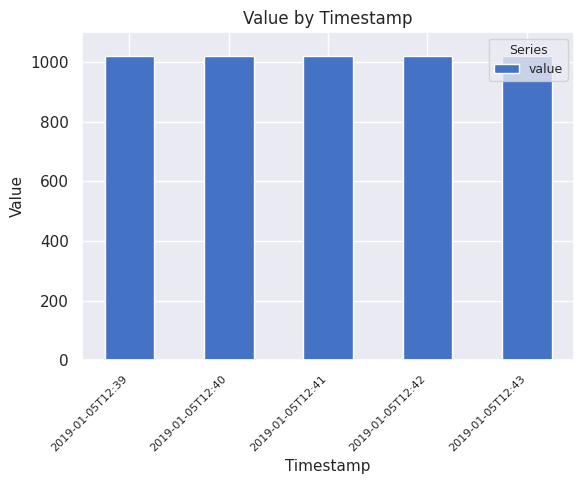

What is the ratio of the value at 2019-01-05T12:43 to the value at 2019-01-05T12:39?

1.0